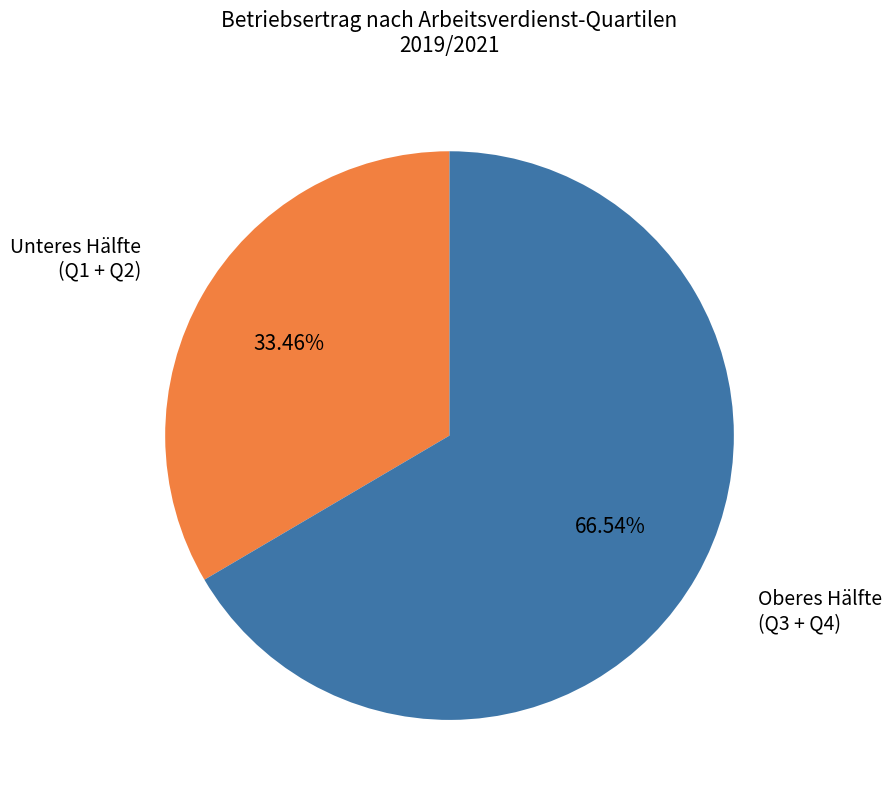

To the nearest percent, what is the difference between the largest and smallest slice percentages?

33%